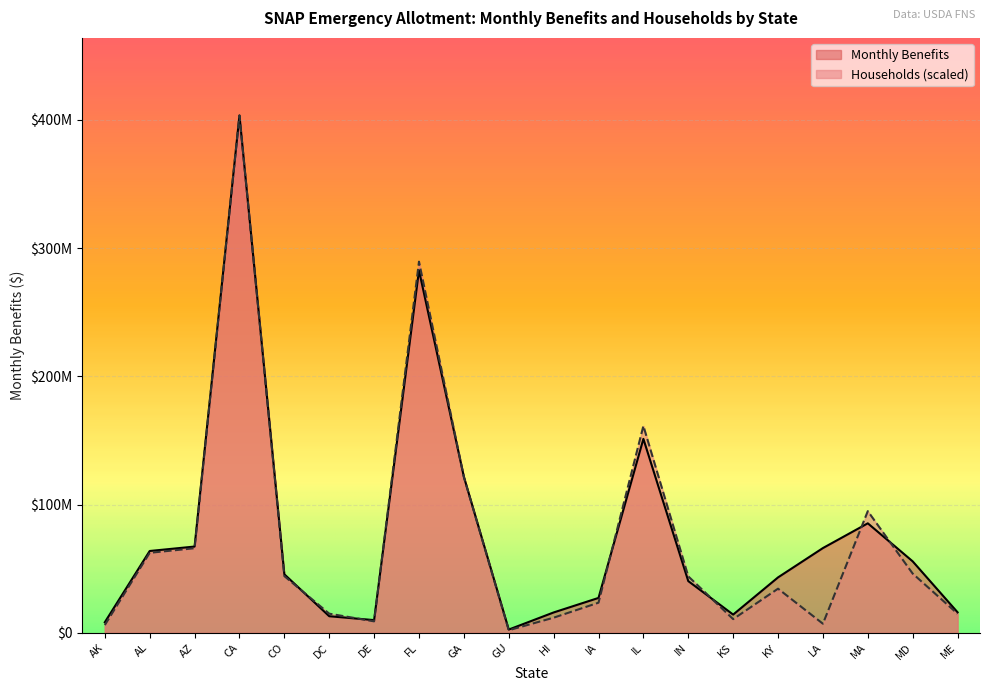

What is the smallest value displayed?

2075143.3